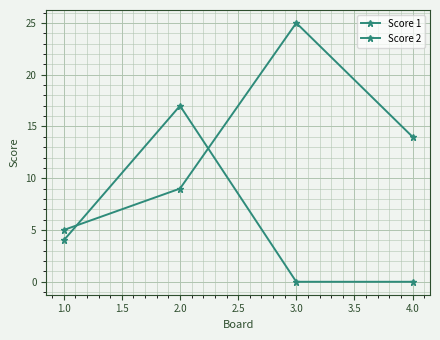

How many data points does each series have?

4